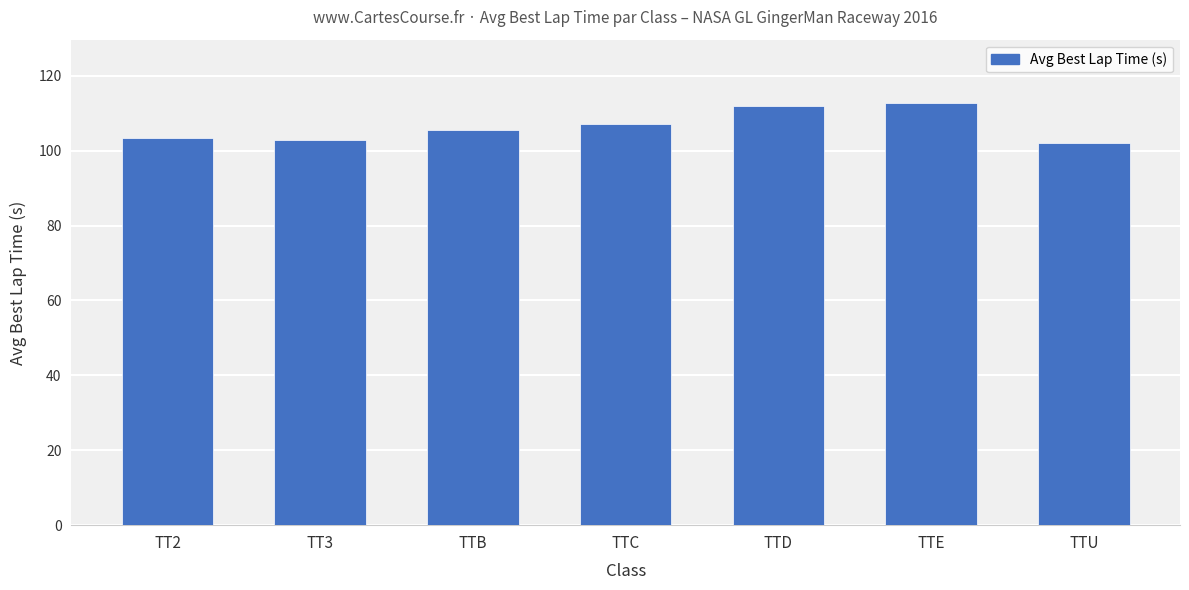

What is the change in value from TTB to TTU?

-3.4